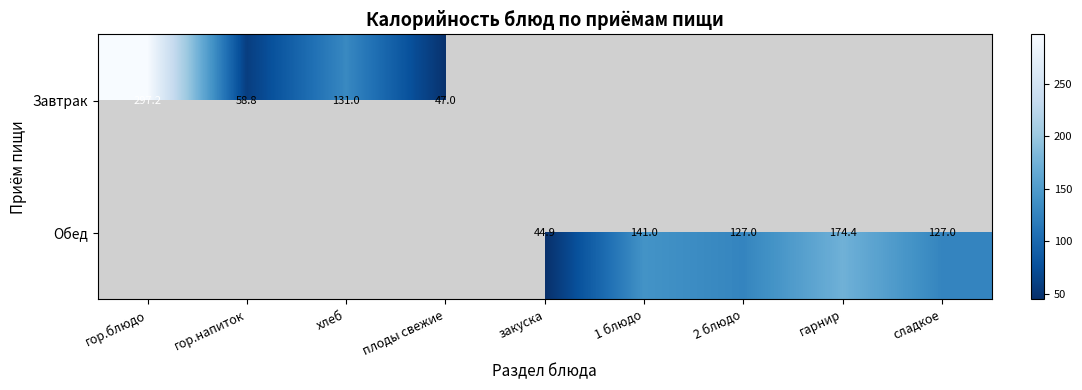

Which series has the largest range (max minus min)?

Завтрак